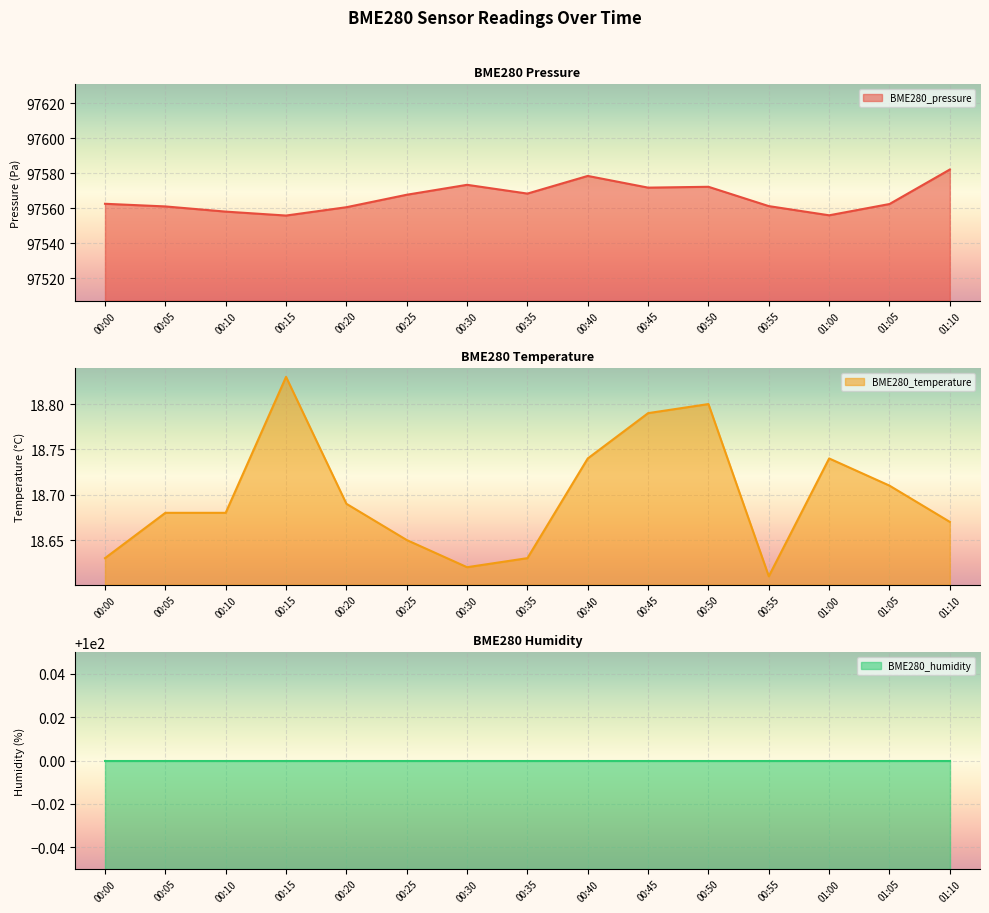

The value of BME280_pressure at 01:00 is 132295.9. True or false?

False